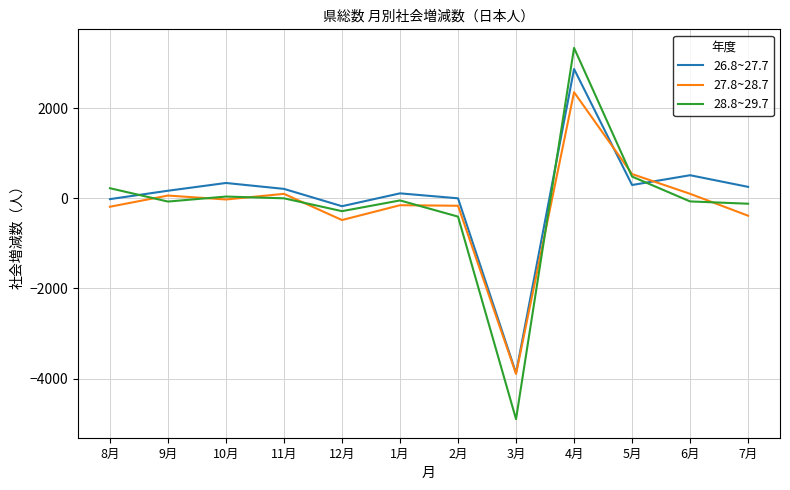

Rank the series by their maximum value, from lowest to highest.

27.8~28.7, 26.8~27.7, 28.8~29.7